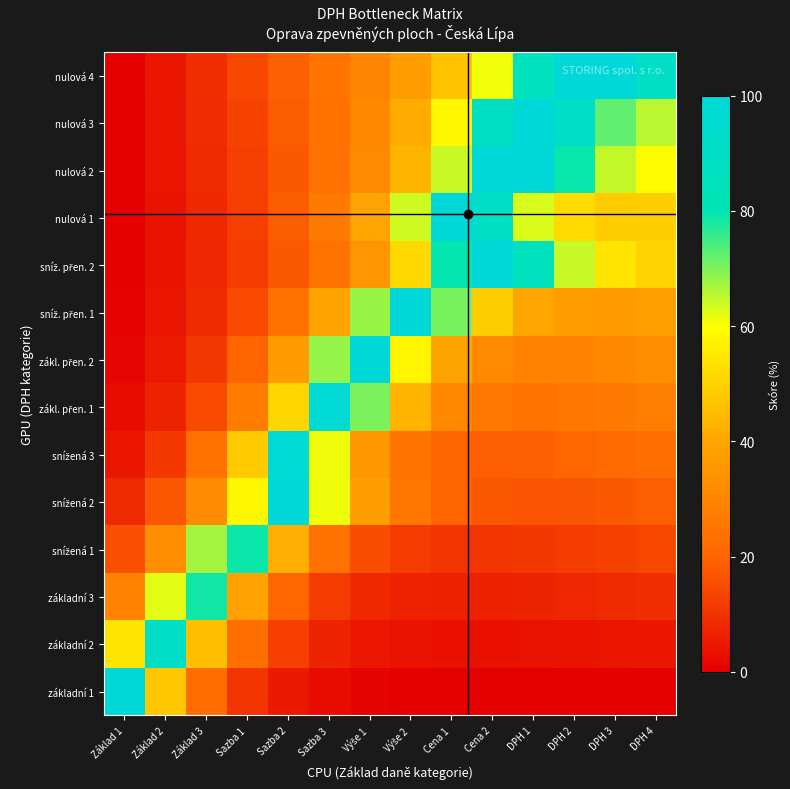

Rank the series at Cena 2 from lowest to highest value.

základní 1, základní 2, základní 3, snížená 1, snížená 2, snížená 3, zákl. přen. 1, zákl. přen. 2, sníž. přen. 1, nulová 4, nulová 3, nulová 1, sníž. přen. 2, nulová 2